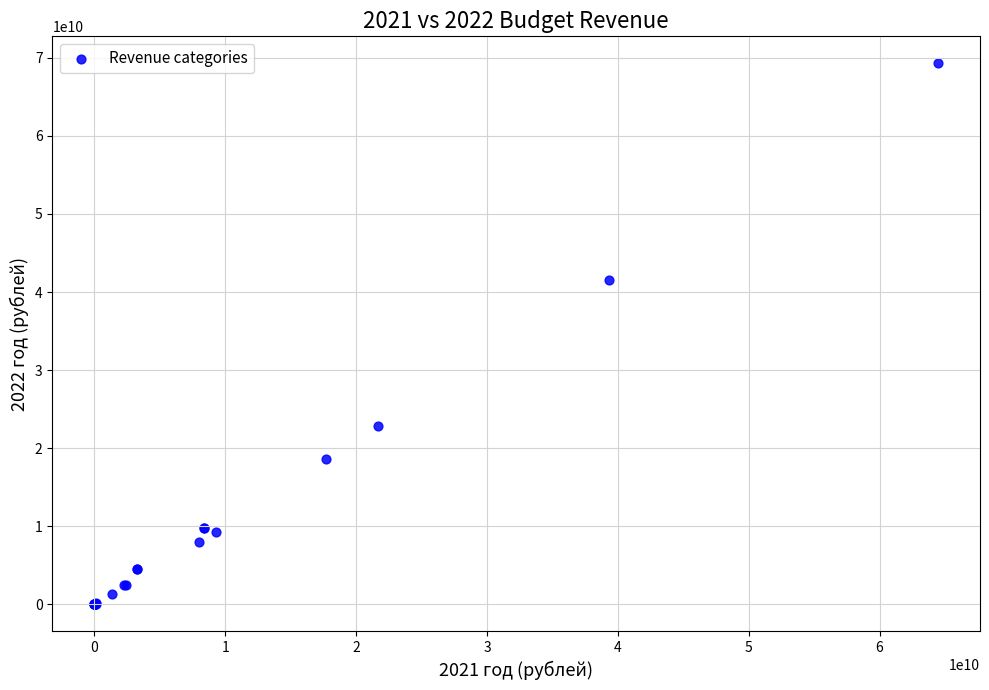

What Y value in the scatter plot is closest to 34635681431?

41536988795